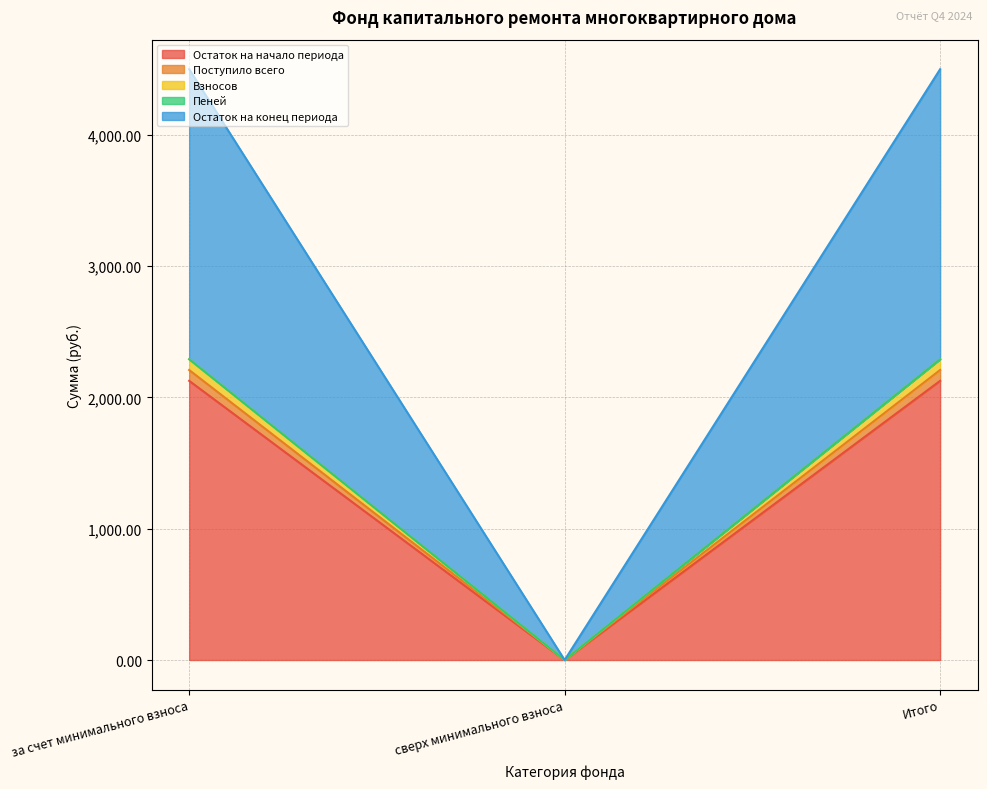

Does the chart have visible grid lines?

Yes